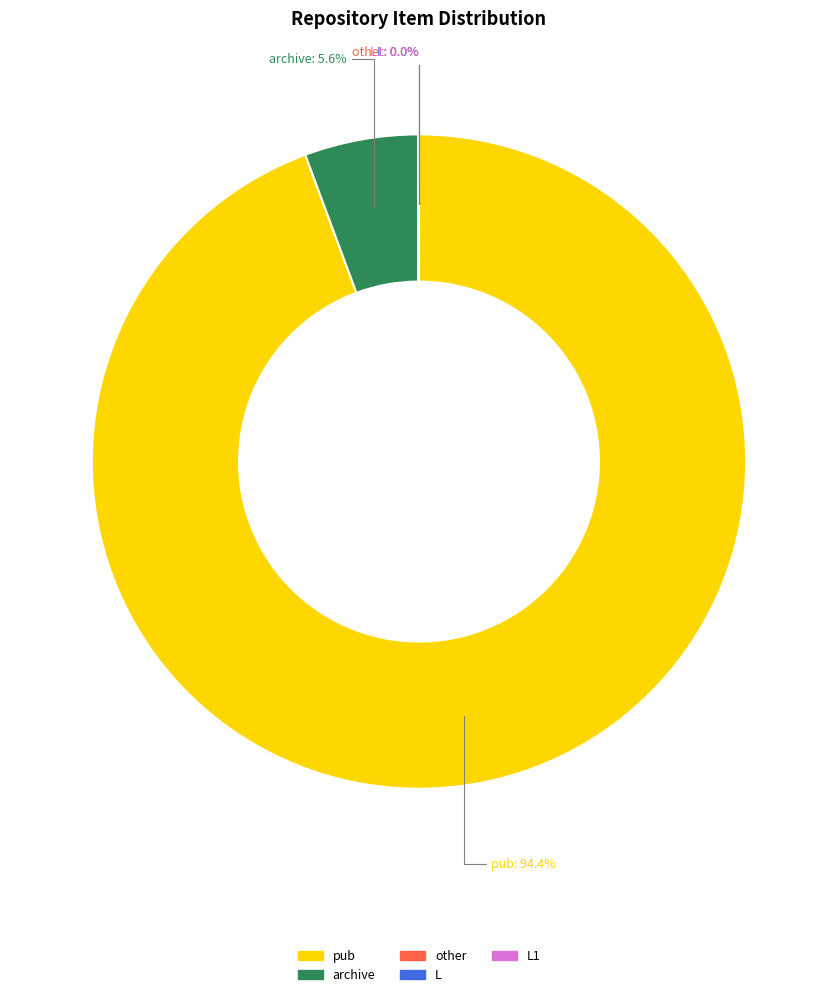

Is there a majority slice in this chart?

Yes